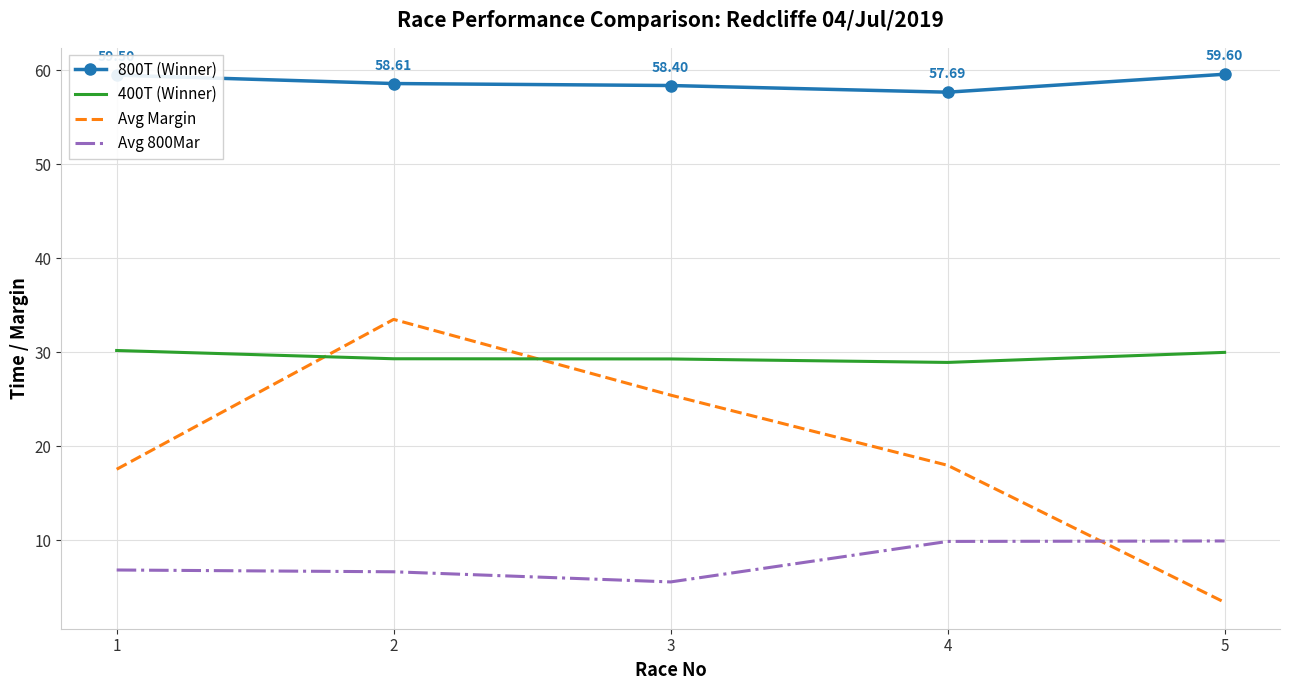

Which series has the largest total across all categories?

800T (Winner)